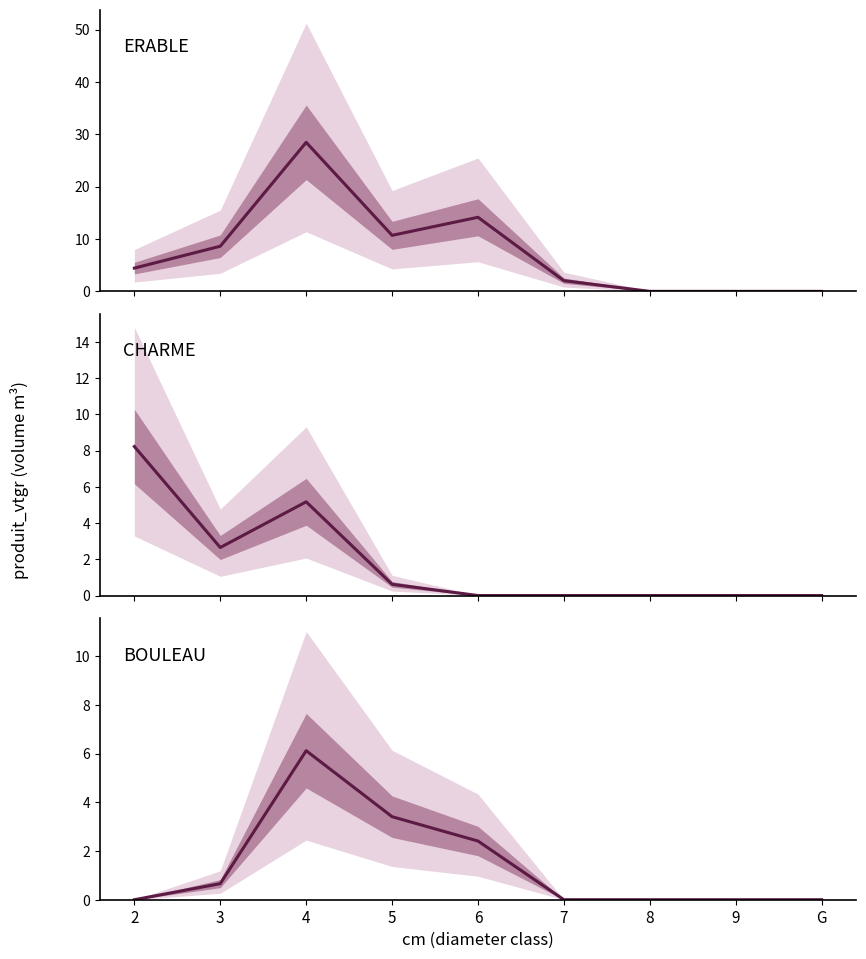

Which series has the largest total across all categories?

ERABLE